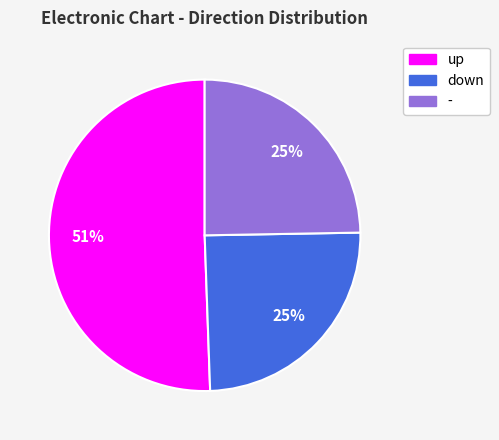

What is the largest slice in the pie chart?

up